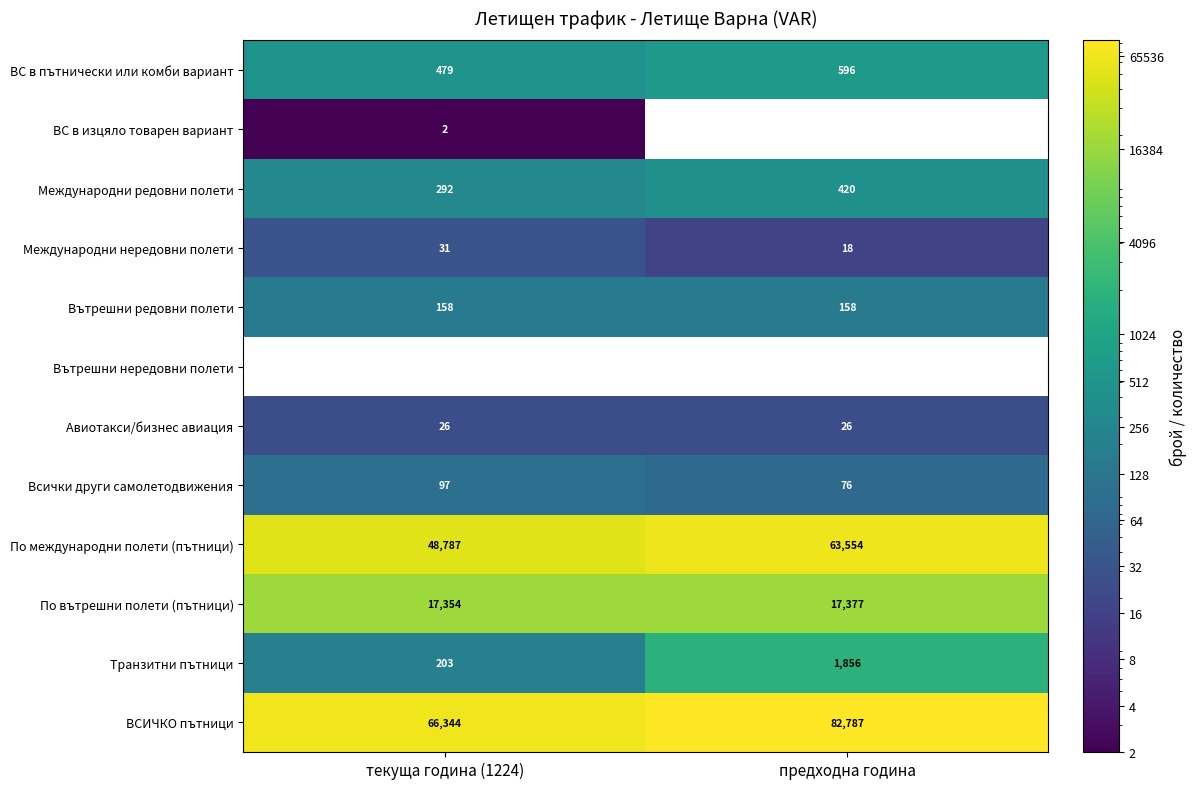

Which series has the widest spread of values?

ВСИЧКО пътници